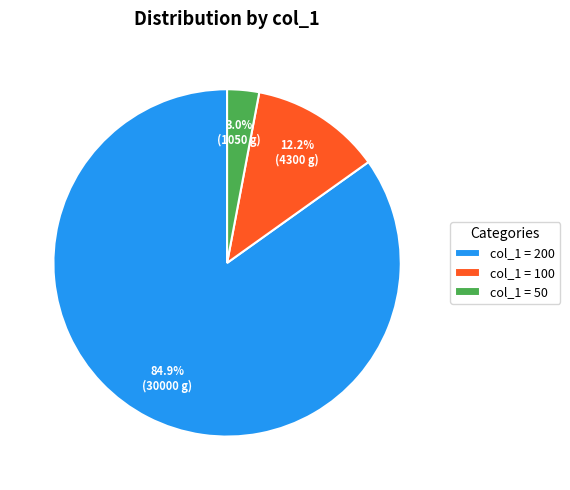

Rank the categories by value from highest to lowest.

col_1 = 200, col_1 = 100, col_1 = 50